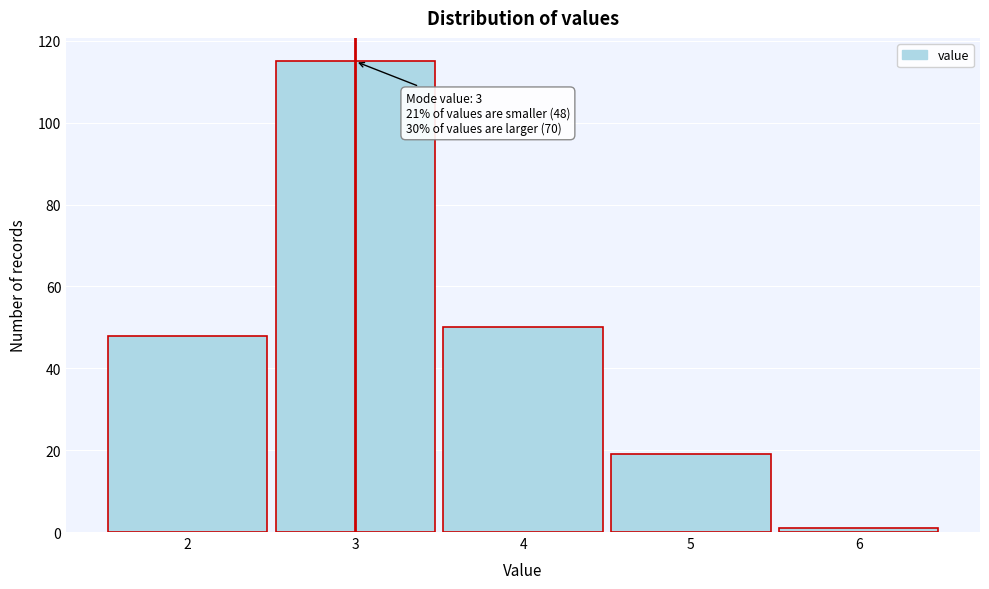

Which range on the x-axis has the tallest bar?

2.5 to 3.5